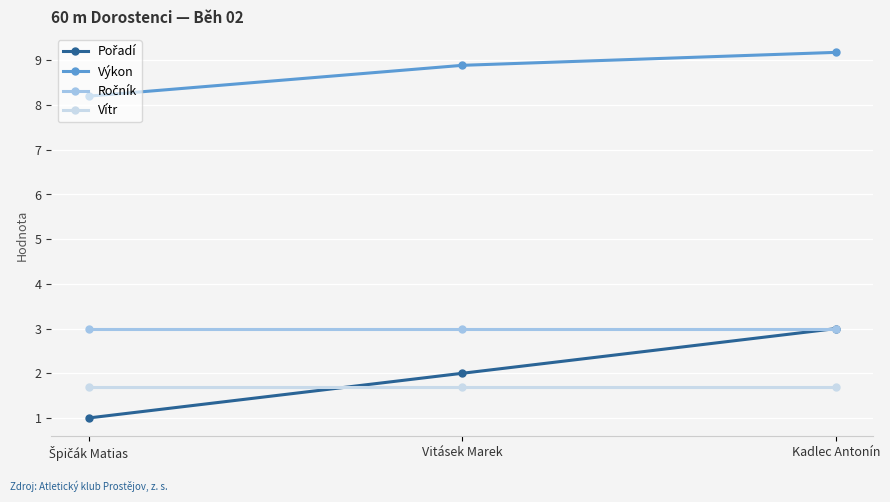

How many lines are shown in the chart?

4